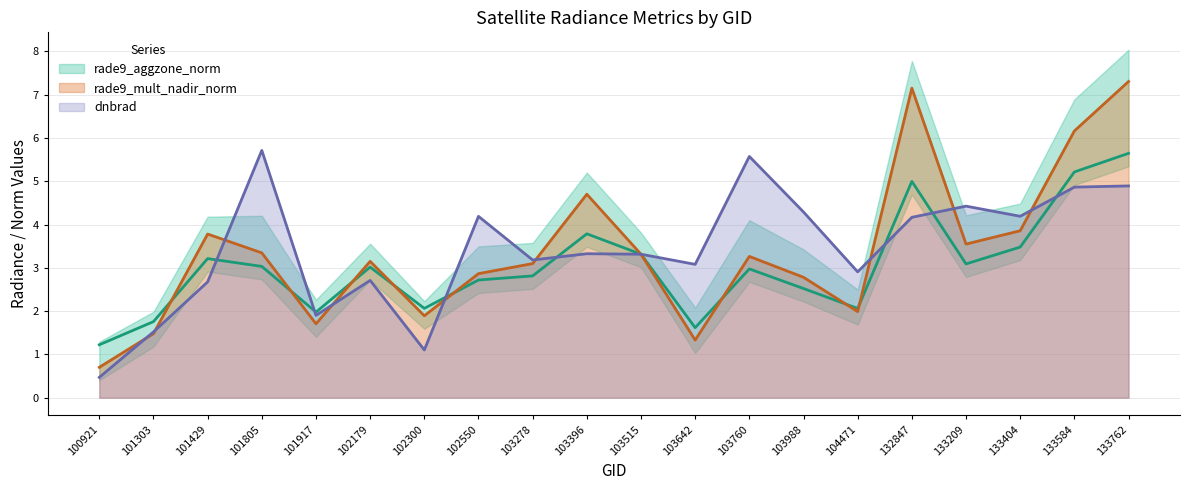

At 103642, list the series in order from largest to smallest.

dnbrad, rade9_aggzone_norm, rade9_mult_nadir_norm